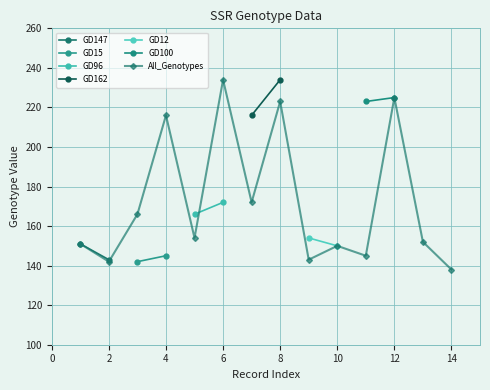

Is it true that All_Genotypes equals 225 at 12?

True